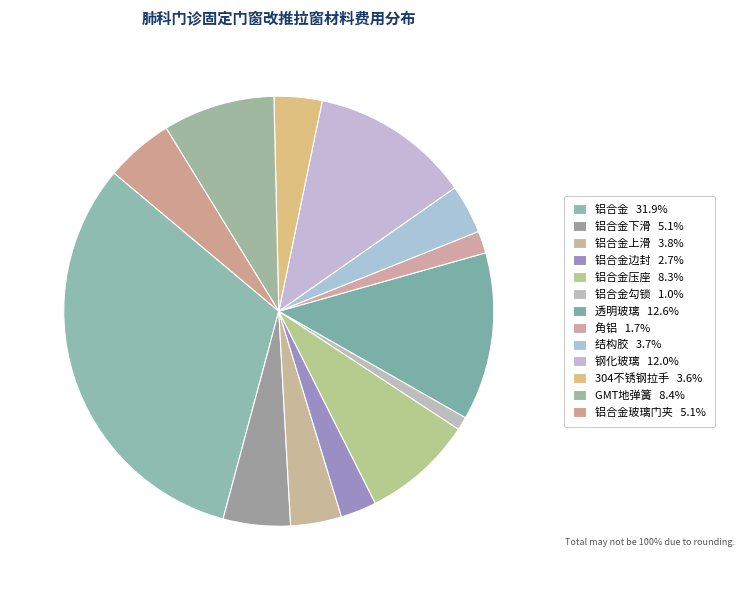

Is there a majority slice in this chart?

No